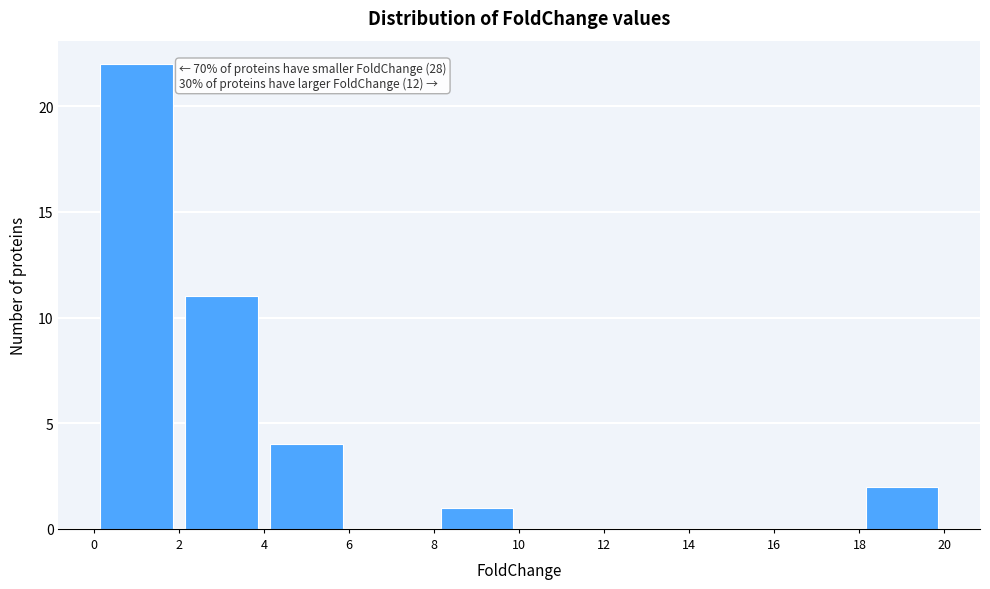

Over which range of the x-axis is the bar tallest?

0 to 2